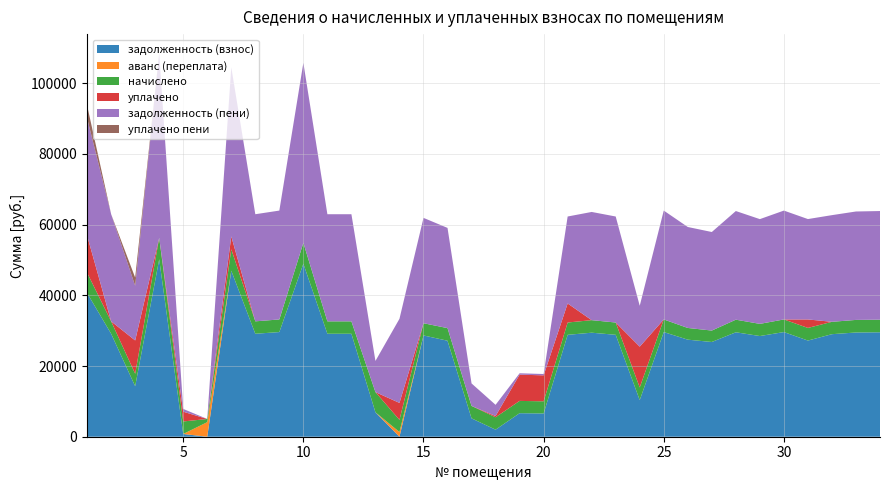

Reading left to right, list all the values displayed in this chart.

задолженность (взнос): 40647.3	29127.8	14292.3	50197.7	778.1	0.0	46963.8	29127.8	29605.2	48944.2	29127.8	29127.8	6907.8	0.0	28650.2	27155.2	5197.2	1995.9	6655.6	6576.3	28829.3	29426.2	28829.3	10370.0	29605.2	27456.5	26799.8	29545.7	28483.2	29605.2	27205.2	29008.3	29485.9	29545.7
аванс (переплата): 0.0	0.0	0.0	0.0	0.0	4127.2	0.0	0.0	0.0	0.0	0.0	0.0	0.0	1331.6	0.0	0.0	0.0	0.0	0.0	0.0	0.0	0.0	0.0	0.0	0.0	0.0	0.0	0.0	0.0	0.0	0.0	0.0	0.0	0.0
начислено: 5724.0	3513.6	3513.6	6055.2	3542.4	892.8	6055.2	3513.6	3571.2	5904.0	3513.6	3513.6	5716.8	3434.4	3456.0	3571.2	3513.6	3513.6	3477.6	3441.6	3477.6	3549.6	3477.6	3571.2	3571.2	3312.0	3232.8	3564.0	3441.6	3571.2	3571.2	3499.2	3556.8	3564.0
уплачено: 10500.4	0.0	9430.3	0.0	2756.0	0.0	3648.2	0.0	0.0	0.0	0.0	0.0	0.0	4794.6	0.0	0.0	0.0	346.5	7428.4	7341.1	5387.0	0.0	0.0	11541.6	0.0	0.0	0.0	0.0	0.0	0.0	2400.0	0.0	0.0	0.0
задолженность (пени): 33228.0	30299.0	15463.5	52216.1	786.9	0.0	47835.5	30299.0	30795.6	50912.2	30299.0	30299.0	8813.4	23800.7	29802.2	28345.6	6368.4	3167.1	386.4	382.4	24601.5	30609.4	29988.5	11560.4	30795.6	28560.5	27877.4	30733.7	29630.4	30795.6	28395.6	30174.7	30671.5	30733.7
уплачено пени: 3605.0	0.0	2306.2	0.0	0.0	0.0	0.0	0.0	0.0	0.0	0.0	0.0	0.0	0.0	0.0	0.0	0.0	0.0	0.0	0.0	0.0	0.0	0.0	0.0	0.0	0.0	0.0	0.0	0.0	0.0	0.0	0.0	0.0	0.0